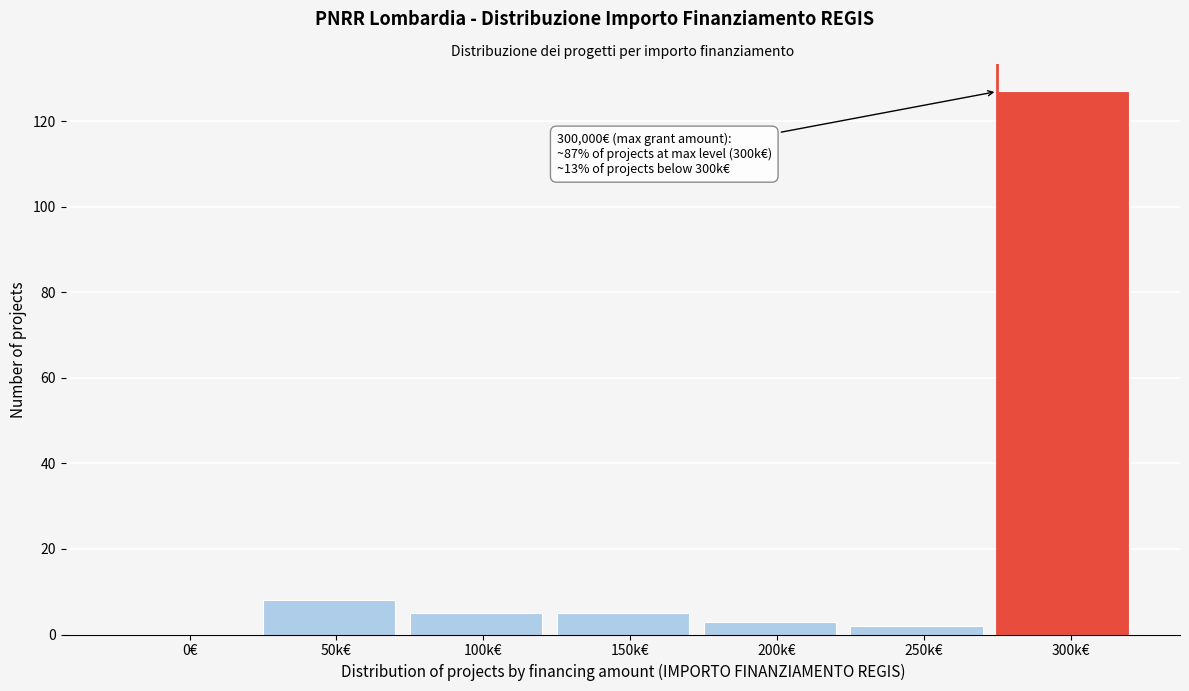

Reading left to right, extract all data points from this chart.

0€=0	50k€=8	100k€=5	150k€=5	200k€=3	250k€=2	300k€=127